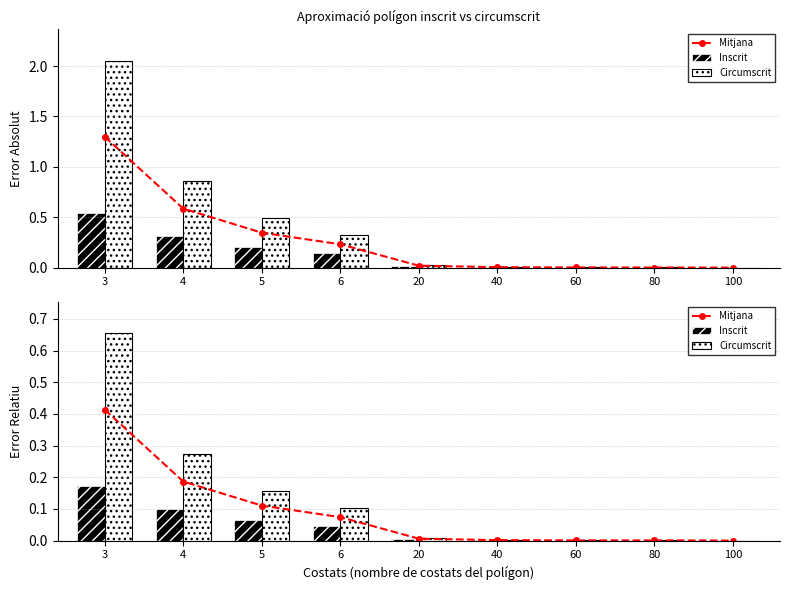

Reading left to right, what are all the values shown in this chart?

Mitjana: 3=0.4	4=0.2	5=0.1	6=0.1	20=0.0	40=0.0	60=0.0	80=0.0	100=0.0
Inscrit: 3=0.2	4=0.1	5=0.1	6=0.0	20=0.0	40=0.0	60=0.0	80=0.0	100=0.0
Circumscrit: 3=0.7	4=0.3	5=0.2	6=0.1	20=0.0	40=0.0	60=0.0	80=0.0	100=0.0